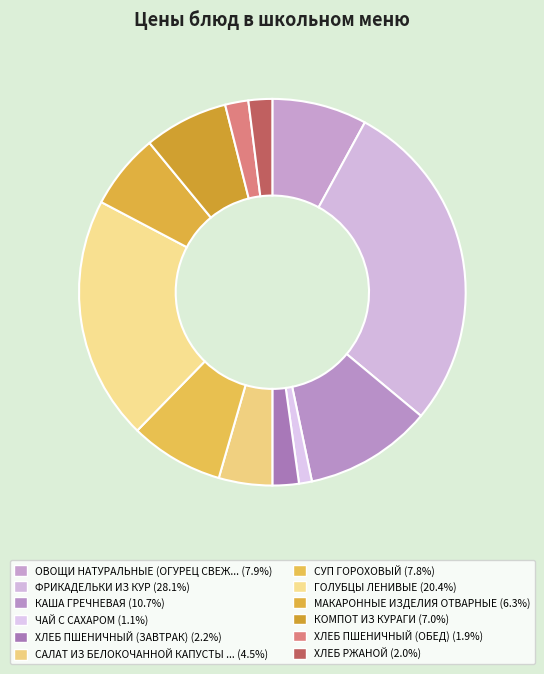

To the nearest percent, what is the average slice percentage?

8%